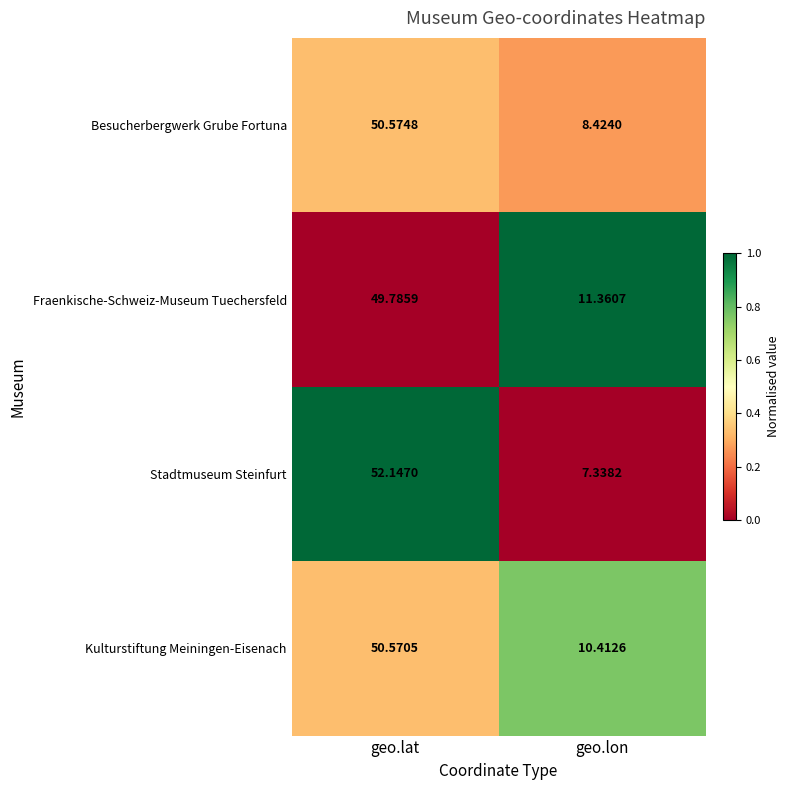

Which series has the largest range (max minus min)?

Stadtmuseum Steinfurt